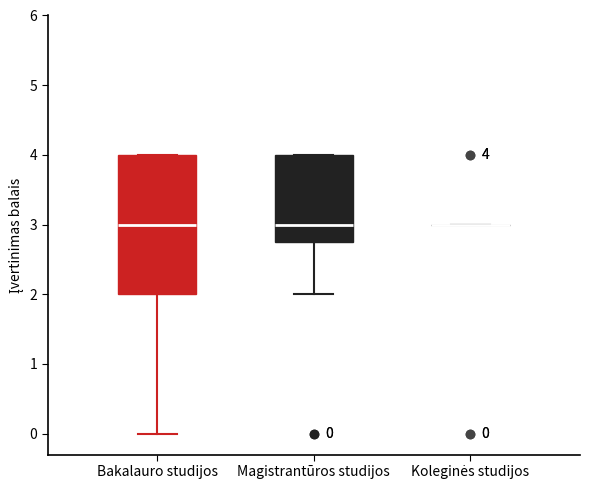

Which box is the tallest, from its lower edge to its upper edge?

Bakalauro studijos